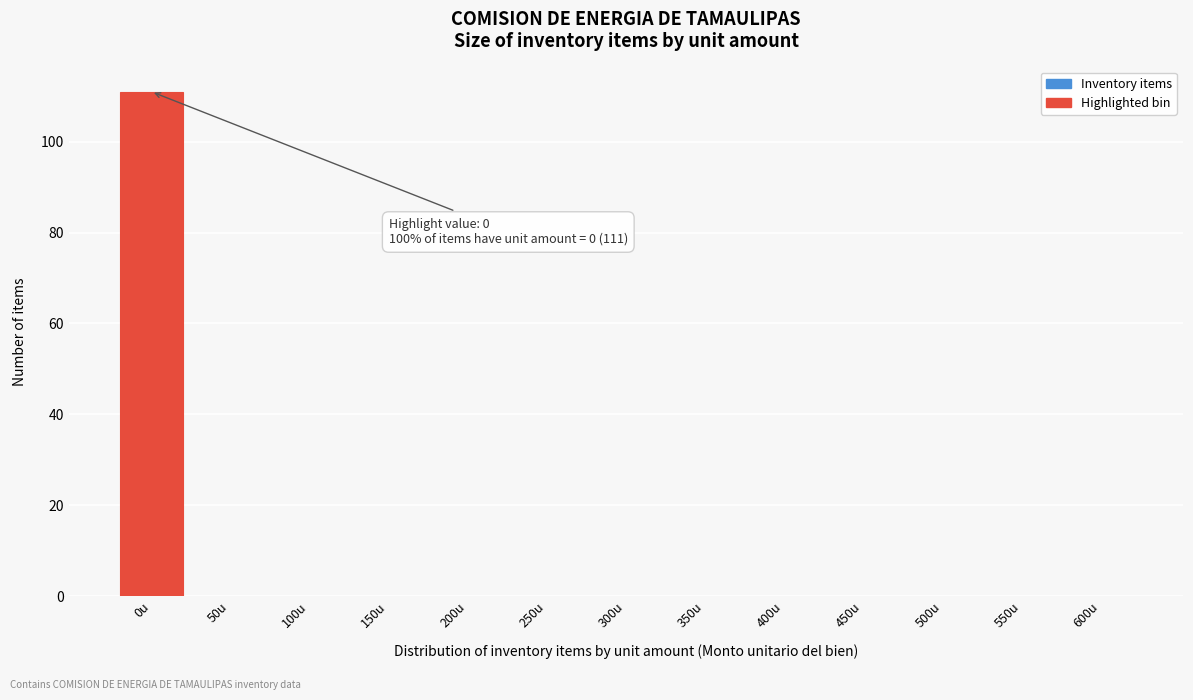

Reading left to right, what are all the values shown in this chart?

0u=111	50u=0	100u=0	150u=0	200u=0	250u=0	300u=0	350u=0	400u=0	450u=0	500u=0	550u=0	600u=0